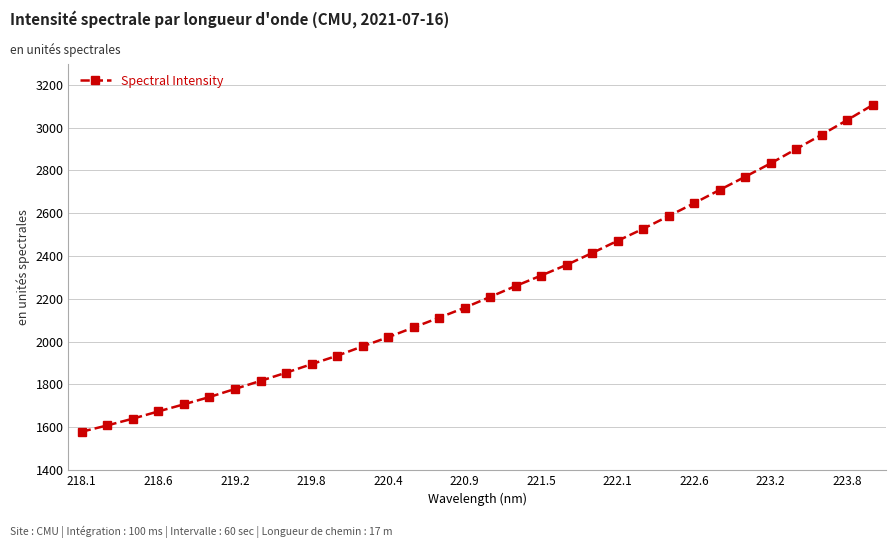

What is the average value?

2239.2